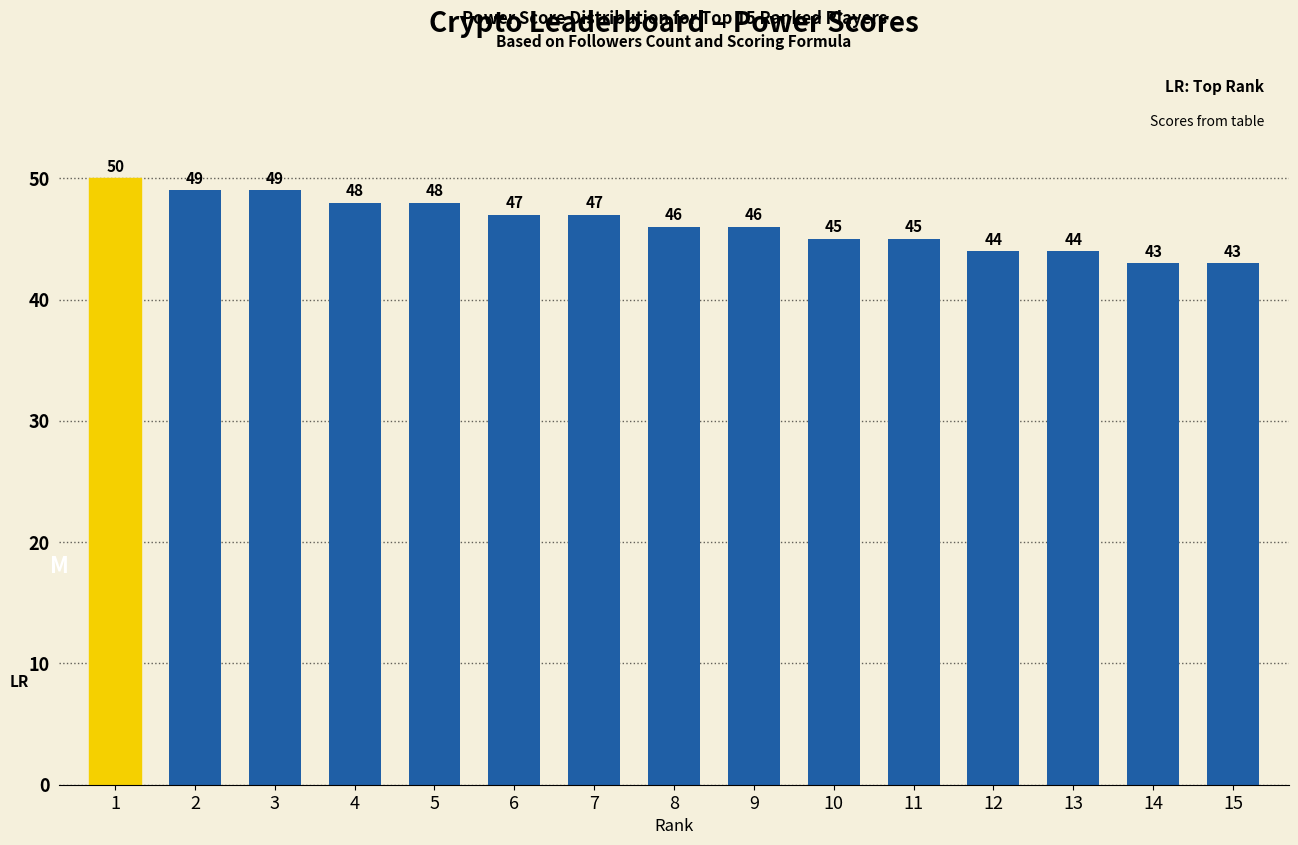

Reading left to right, list all the values displayed in this chart.

1=50	2=49	3=49	4=48	5=48	6=47	7=47	8=46	9=46	10=45	11=45	12=44	13=44	14=43	15=43